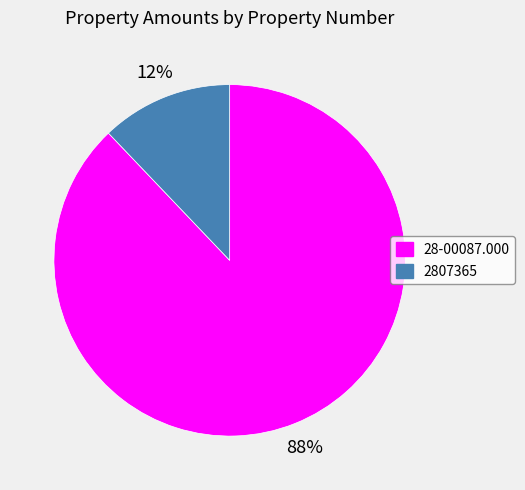

Does 2807365 represent more than half of the total?

No